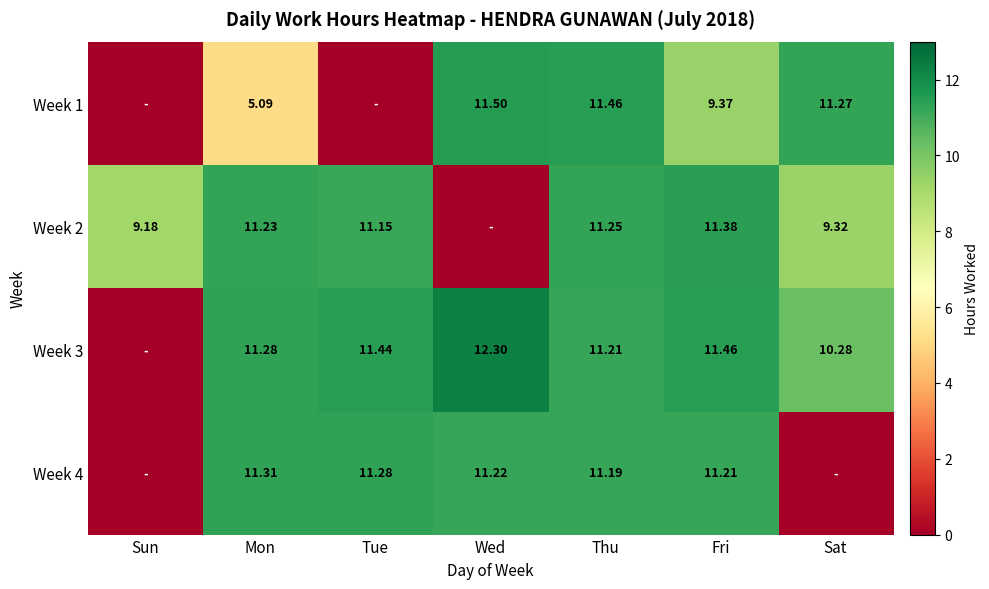

Is the value of Week 3 at Sat greater than the value of Week 2 at Thu?

No